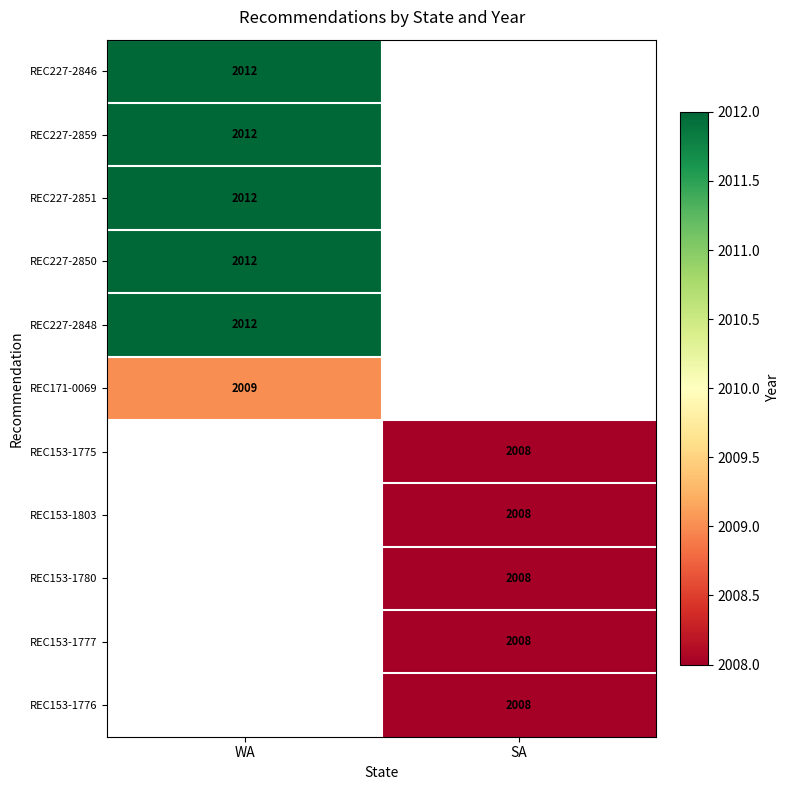

Is it true that REC227-2859 equals 1144 at WA?

False